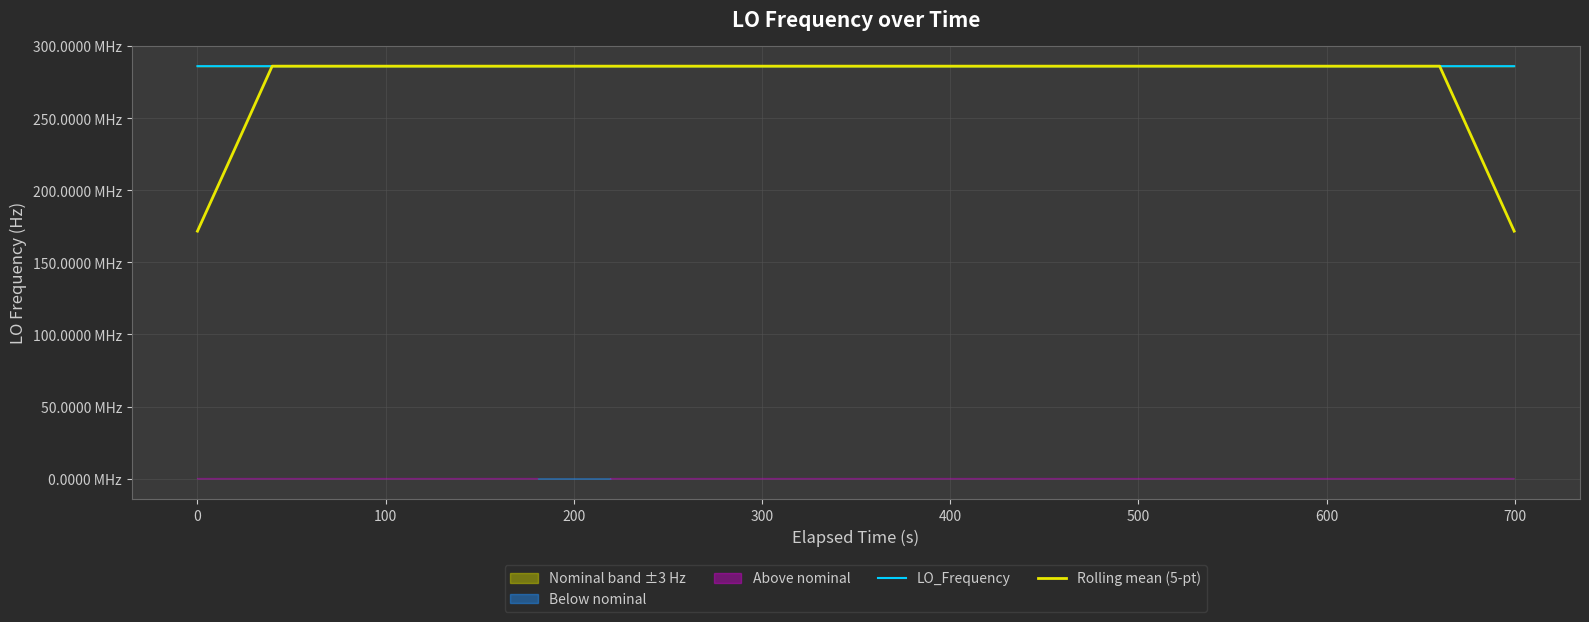

How many times do LO_Frequency and Rolling mean (5-pt) cross each other?

20